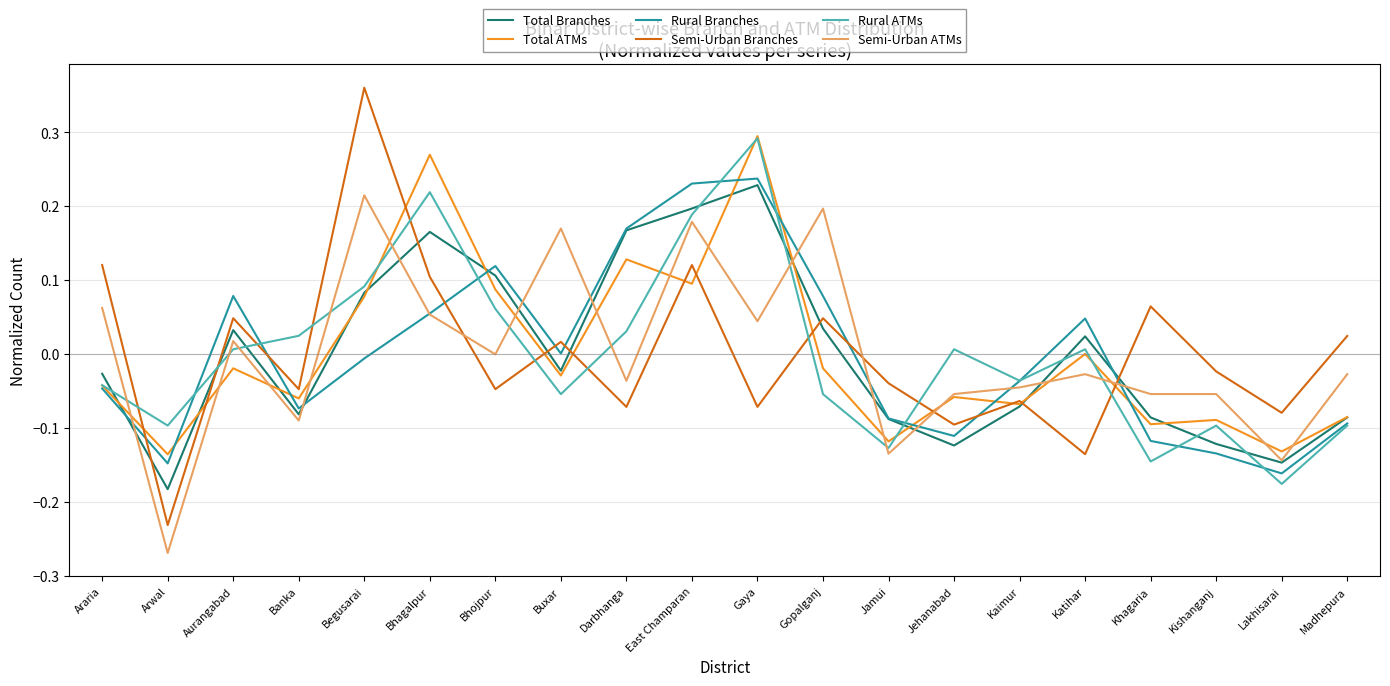

True or false: Semi-Urban Branches and Rural ATMs intersect in this chart.

True